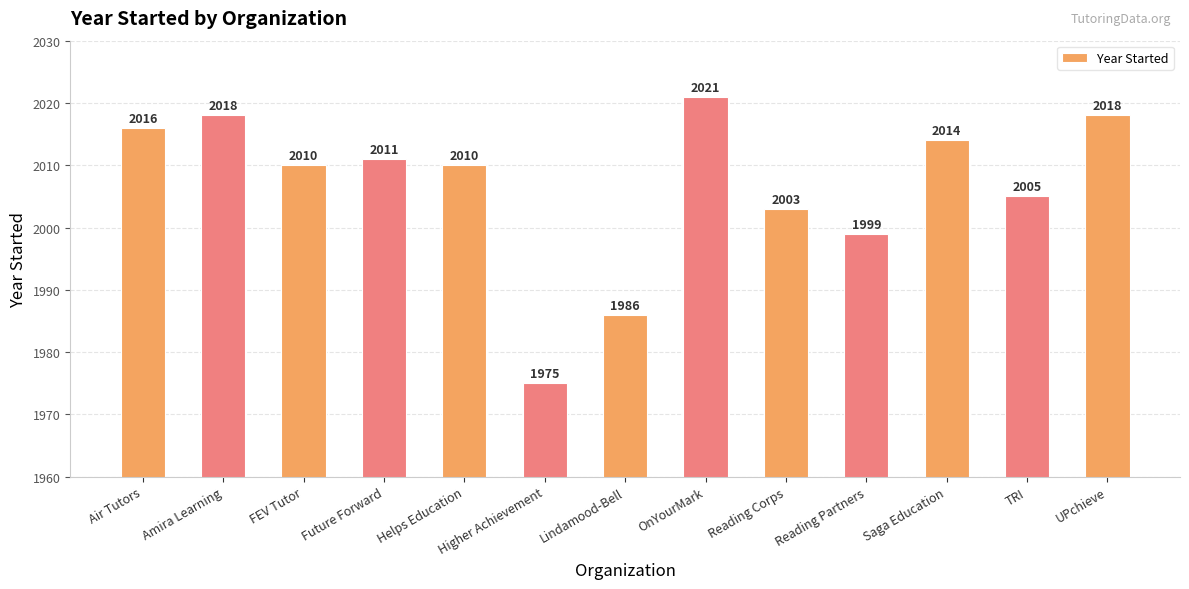

At which label does the data first exceed 2010?

Air Tutors